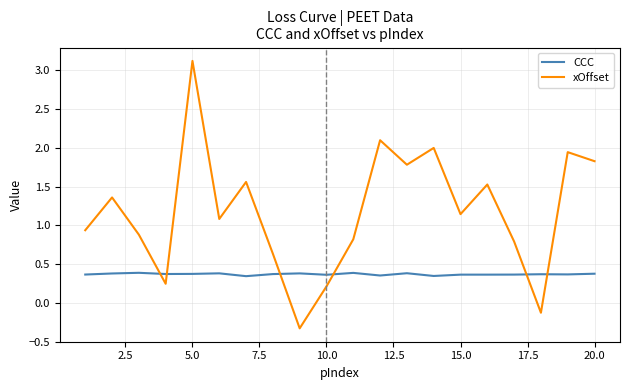

Which series has the widest spread of values?

xOffset